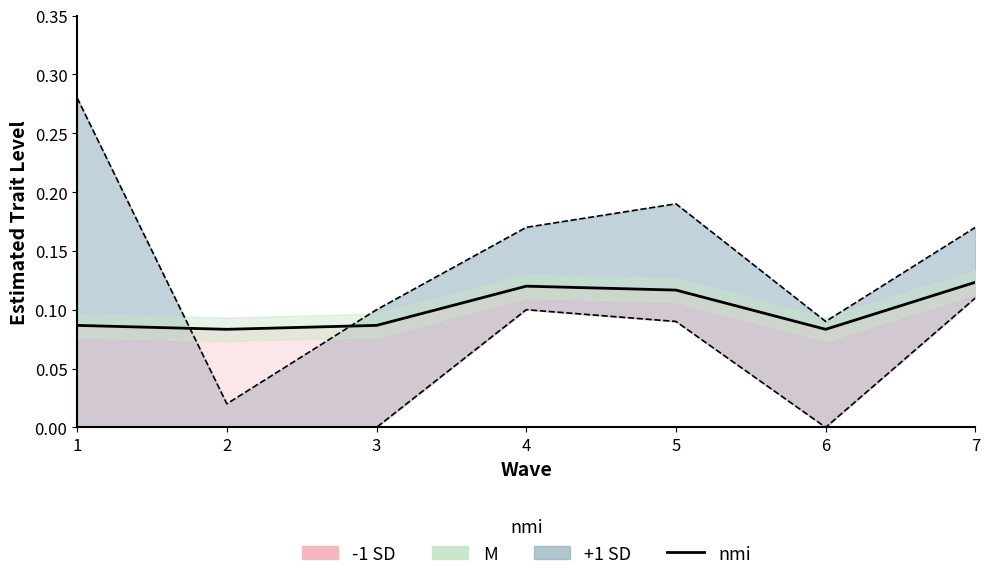

Does the chart have visible grid lines?

No